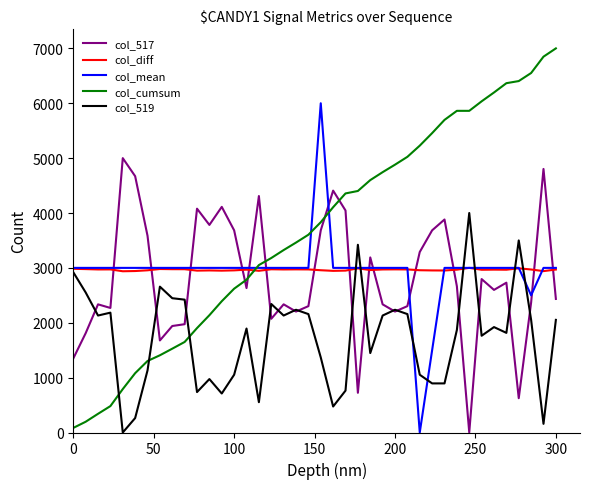

List the series in order of their peak value, lowest first.

col_diff, col_519, col_517, col_mean, col_cumsum